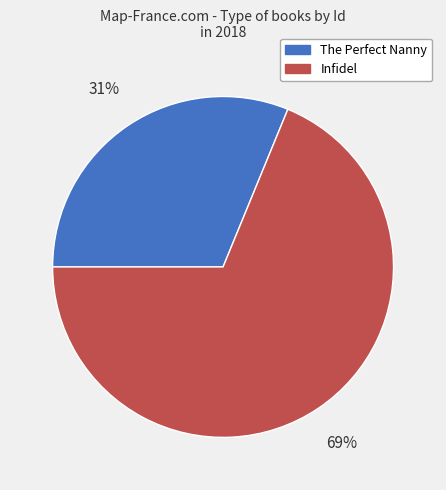

Which category has the smallest portion of the pie?

The Perfect Nanny